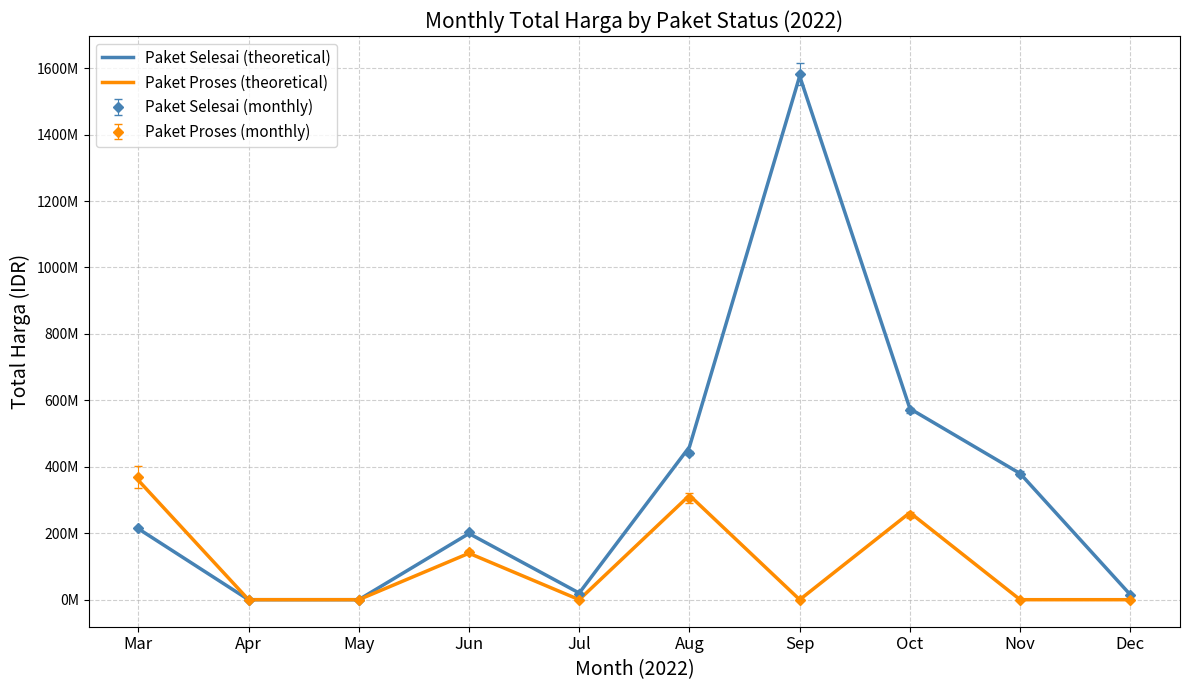

What are all the series names shown in the legend?

Paket Selesai (theoretical), Paket Proses (theoretical), Paket Selesai (monthly), Paket Proses (monthly)